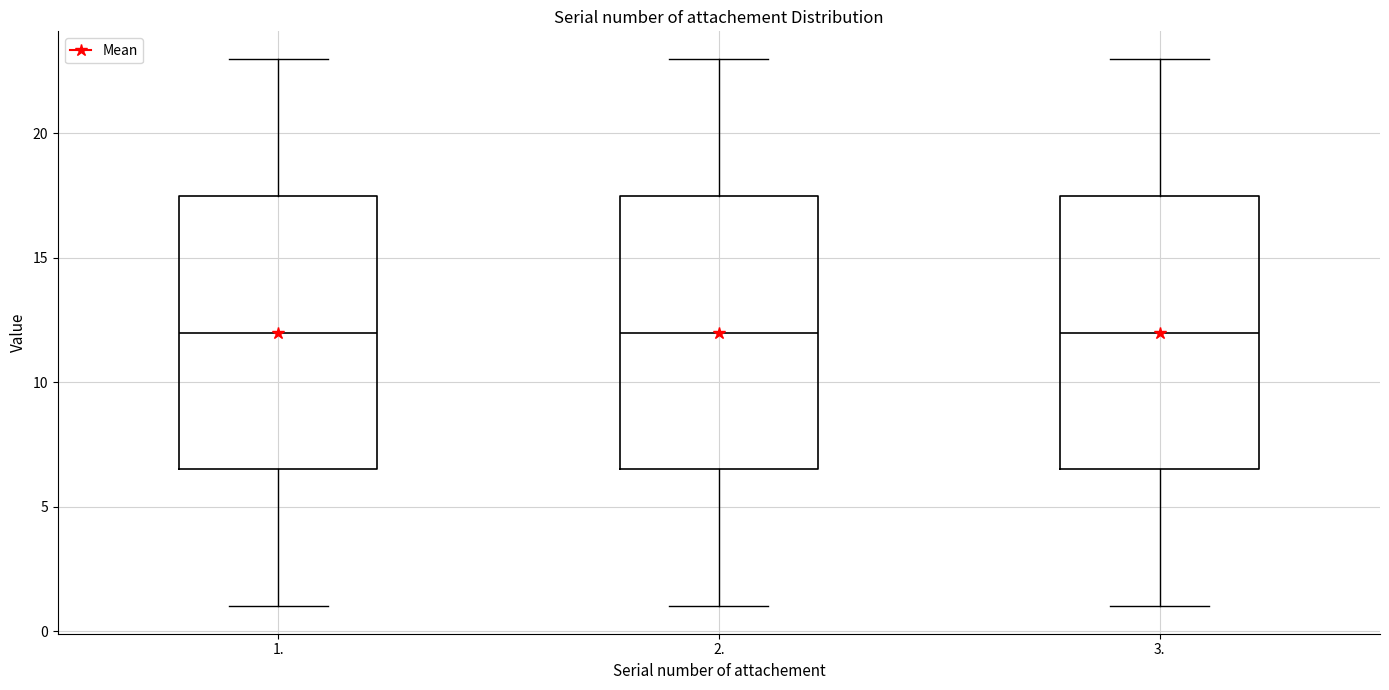

Reading left to right, read every box against the y-axis: the position of its median line, the range the box covers, and the ends of its whiskers. The values are not printed on the chart, so give them approximately, as read against the axis.

1.: median 12.0, box 6.5 to 17.5, whiskers 1.0 to 23.0
2.: median 12.0, box 6.5 to 17.5, whiskers 1.0 to 23.0
3.: median 12.0, box 6.5 to 17.5, whiskers 1.0 to 23.0